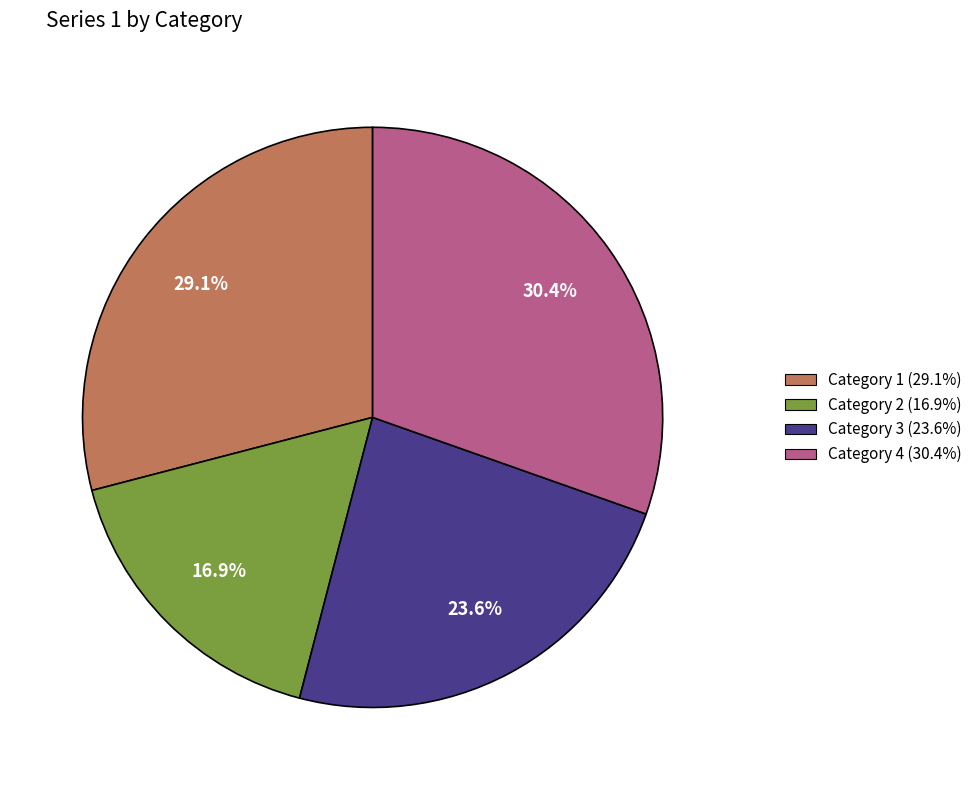

Is it true that Category 3 is 38% of the pie?

False